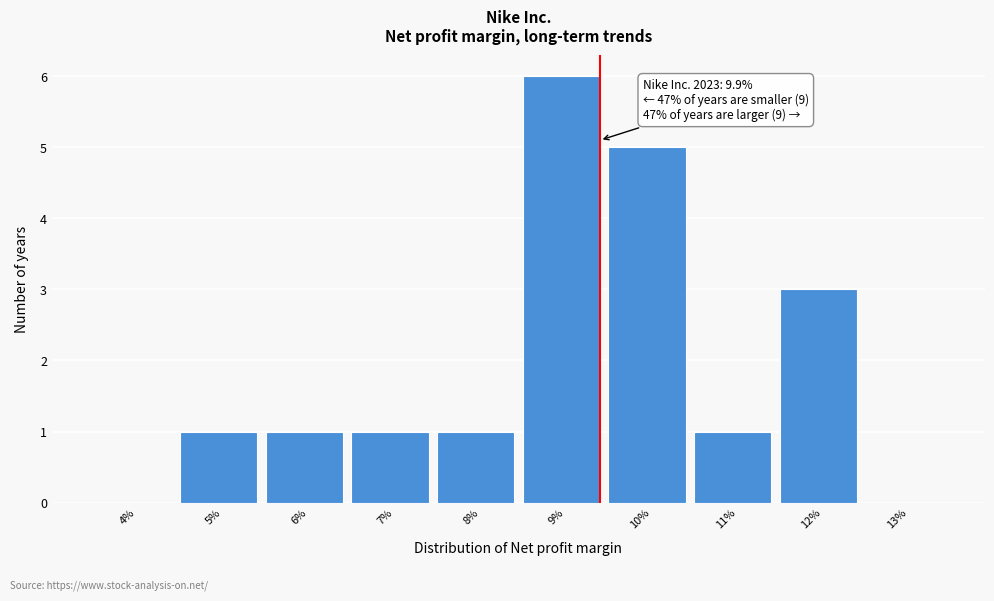

Reading left to right, transcribe all the data shown in this chart.

4%=0	5%=1	6%=1	7%=1	8%=1	9%=6	10%=5	11%=1	12%=3	13%=0